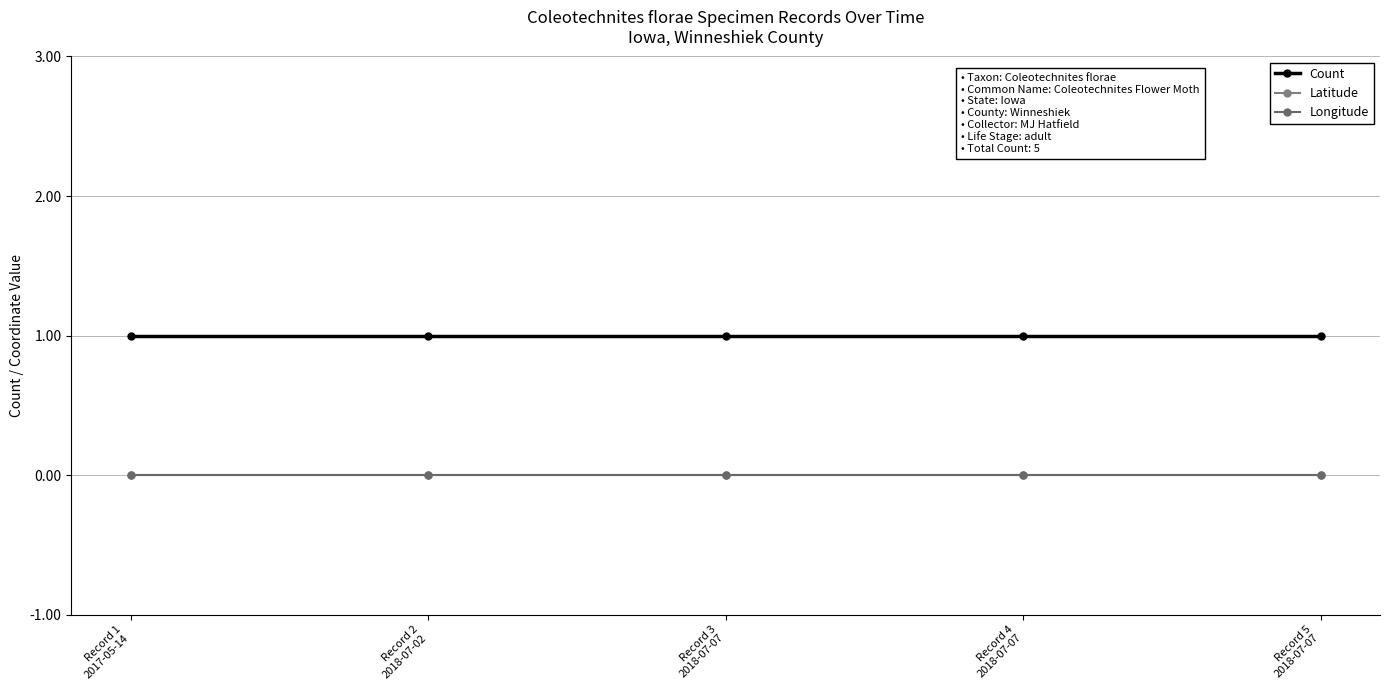

Between Record 3
2018-07-07 and Record 5
2018-07-07, which is larger?

Record 3
2018-07-07